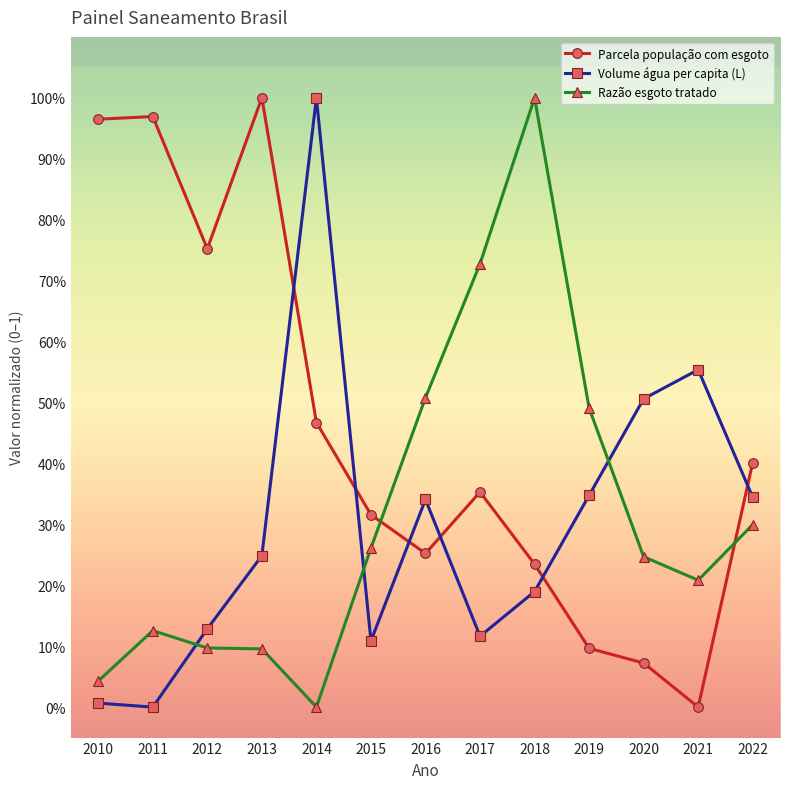

What is the difference between the maximum and second lowest values in the Razão esgoto tratado series?

1.0